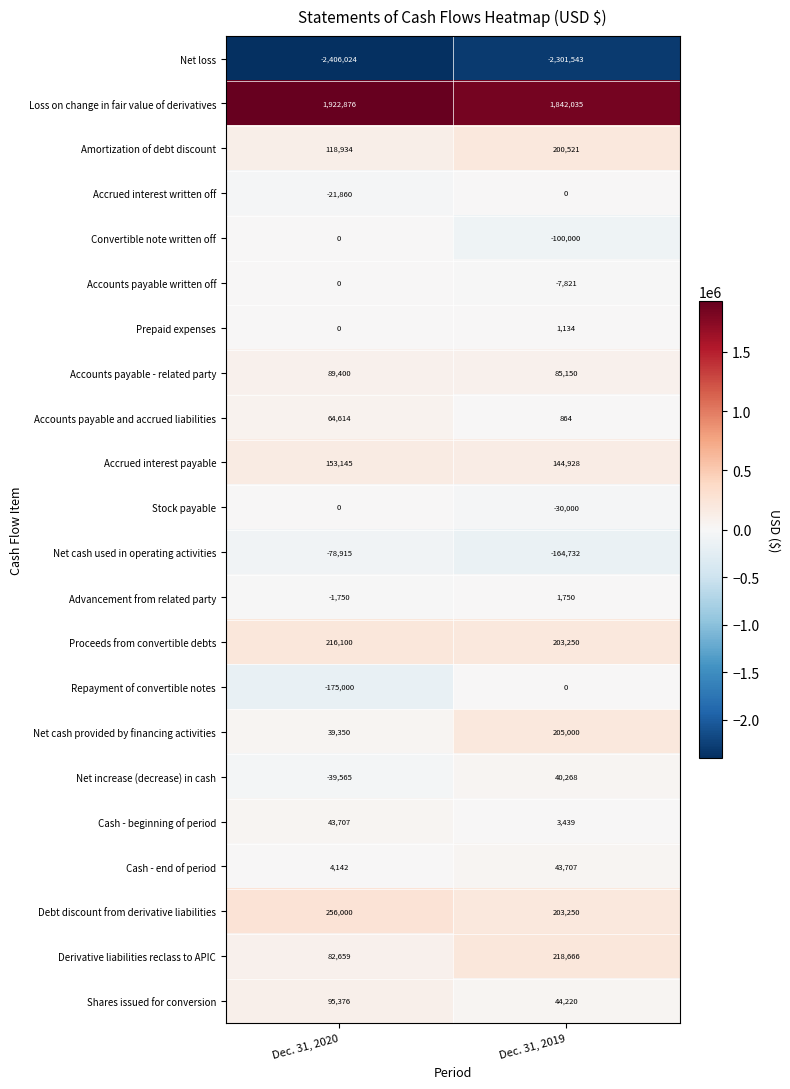

Is the value of Net loss at Dec. 31, 2019 greater than the value of Cash - end of period at Dec. 31, 2020?

No